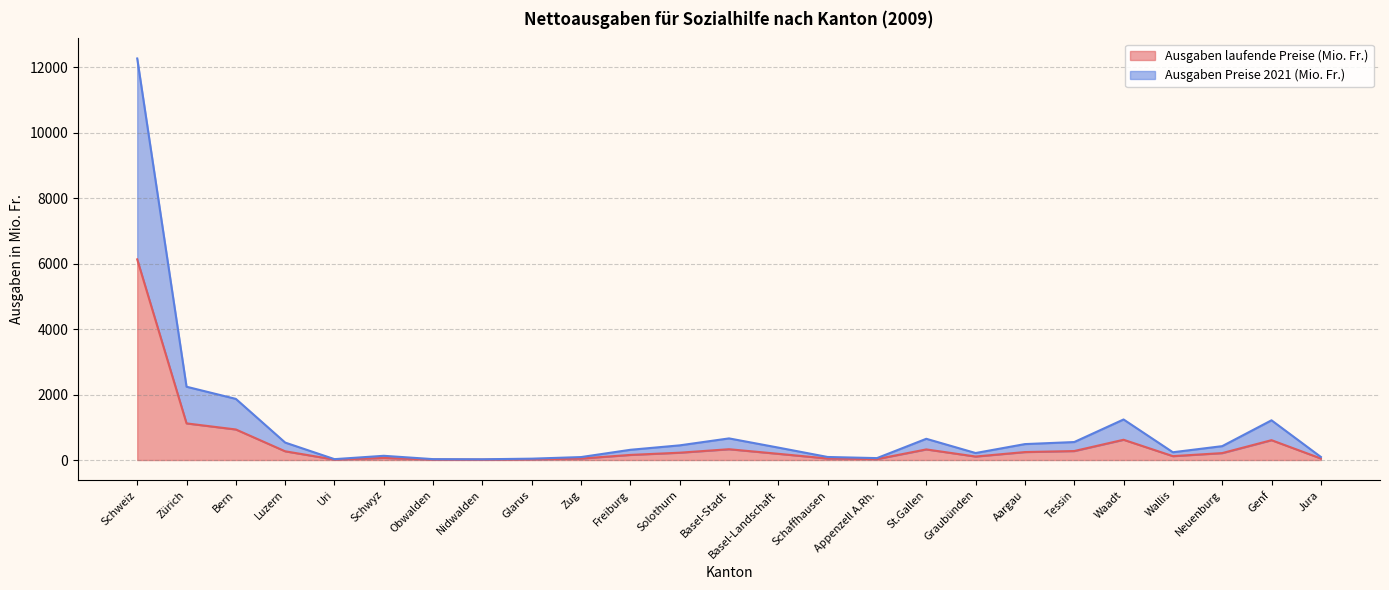

What is the value of the Ausgaben laufende Preise (Mio. Fr.) point at the 4th from the left?

266.4